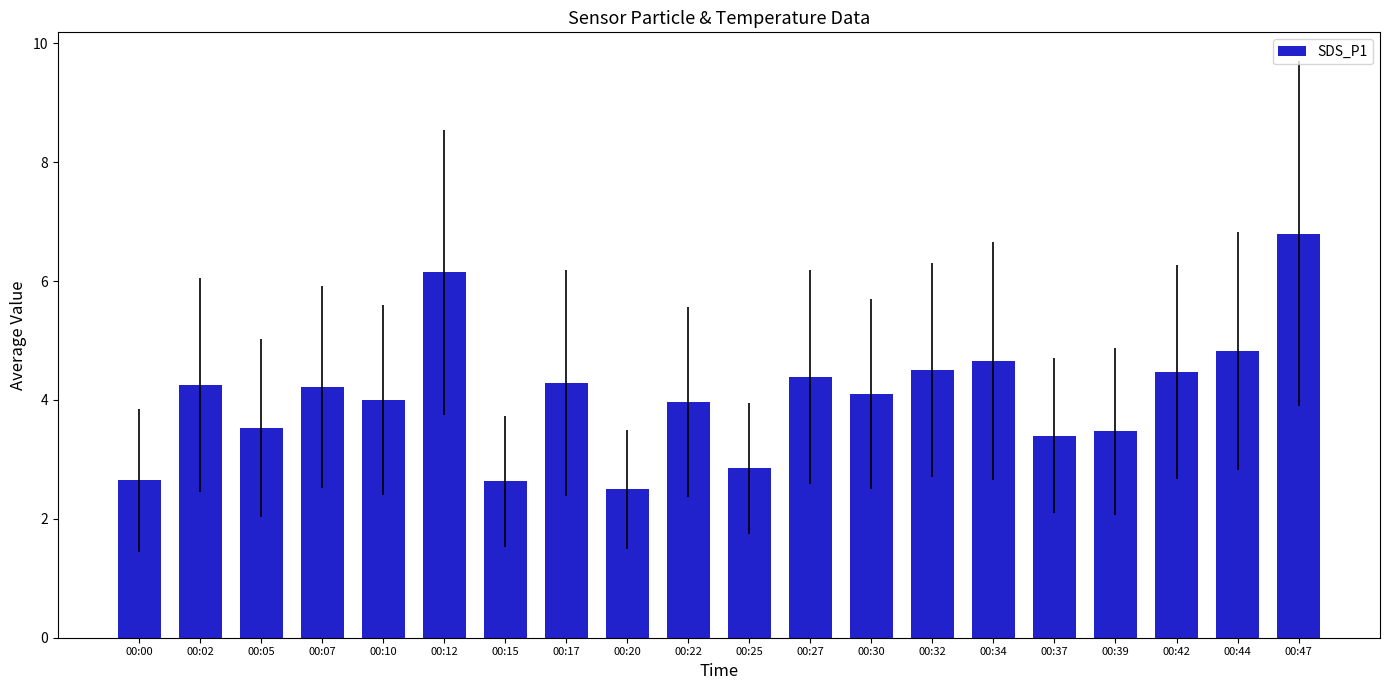

True or false: the data shows 3.5 at 00:05.

True